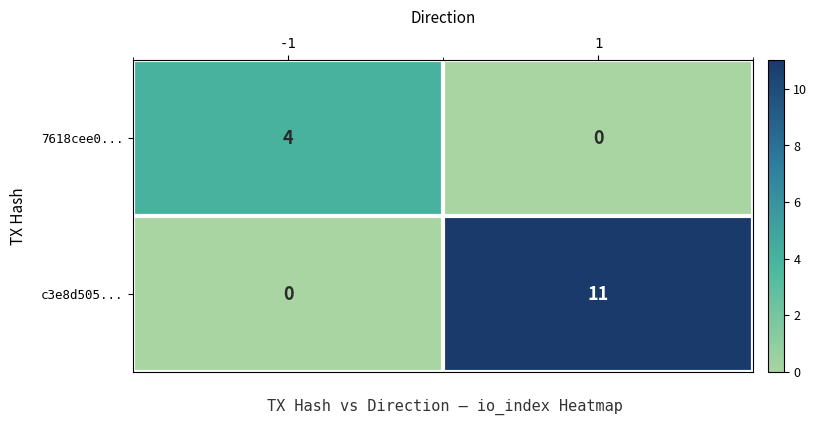

How many distinct data groups are displayed?

2